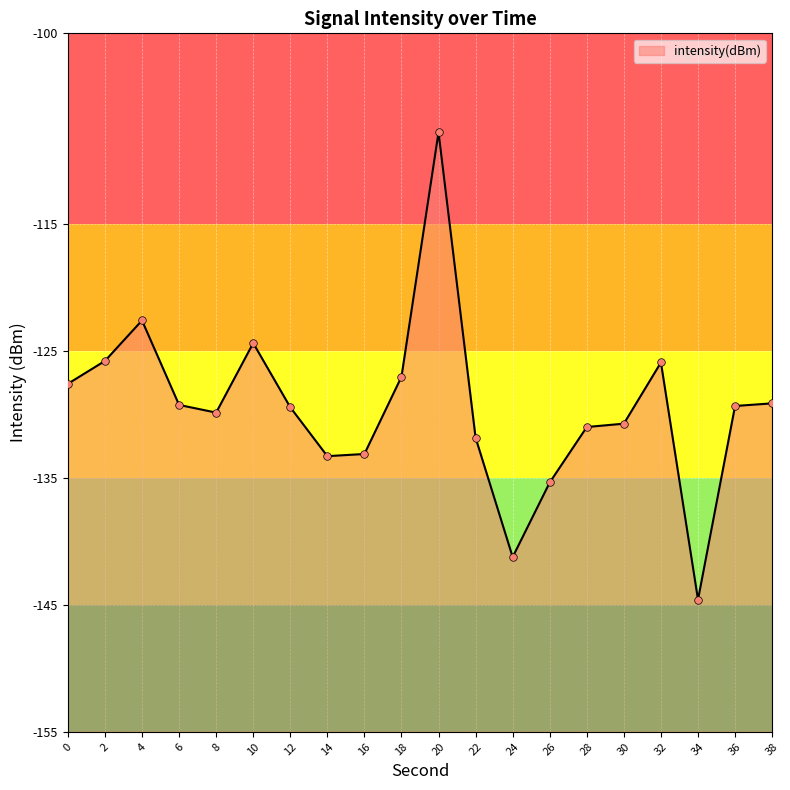

Between 18 and 8, which is larger?

18